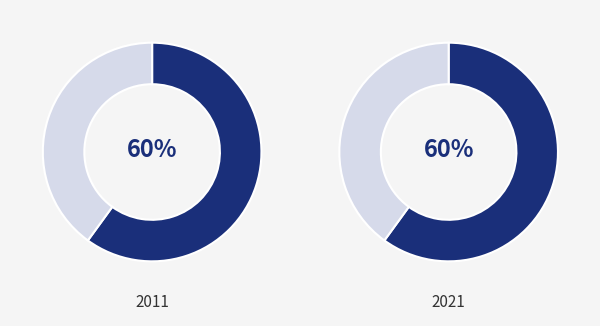

Is it true that Строковий is 21% of the pie?

False